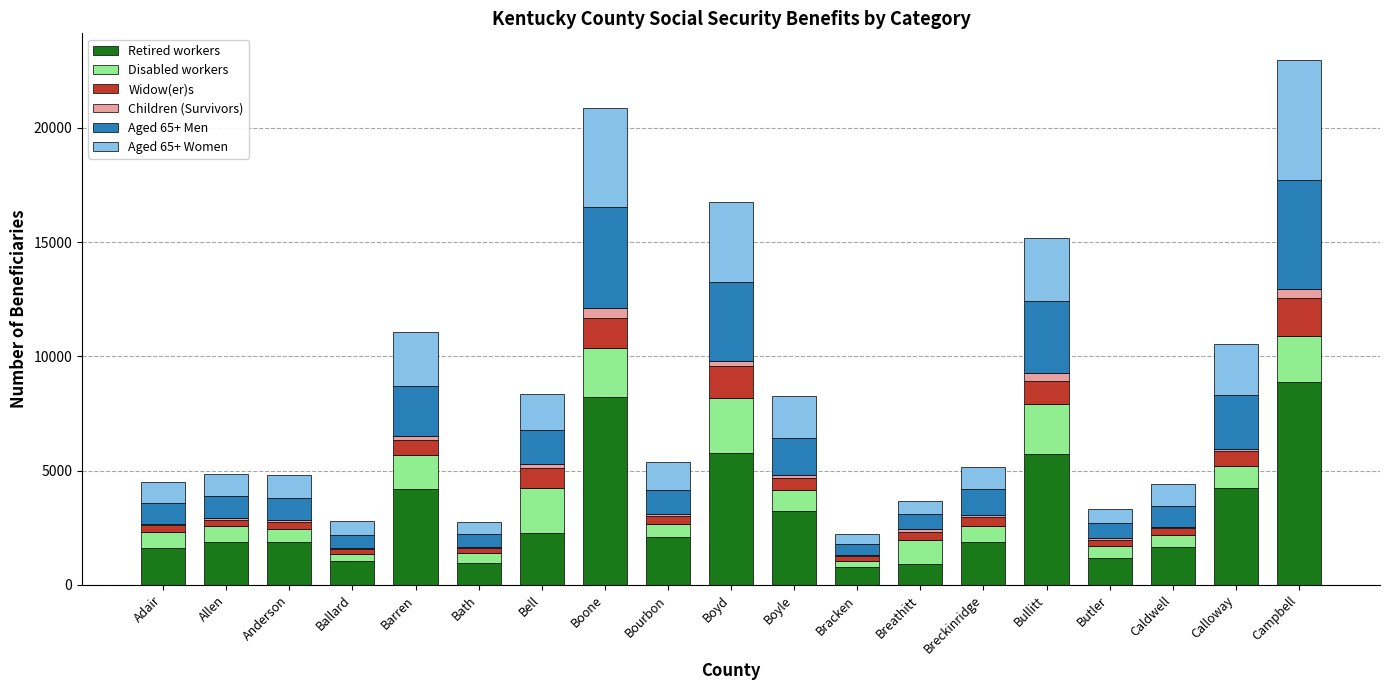

Is it true that Retired workers equals 8901 at Campbell?

True